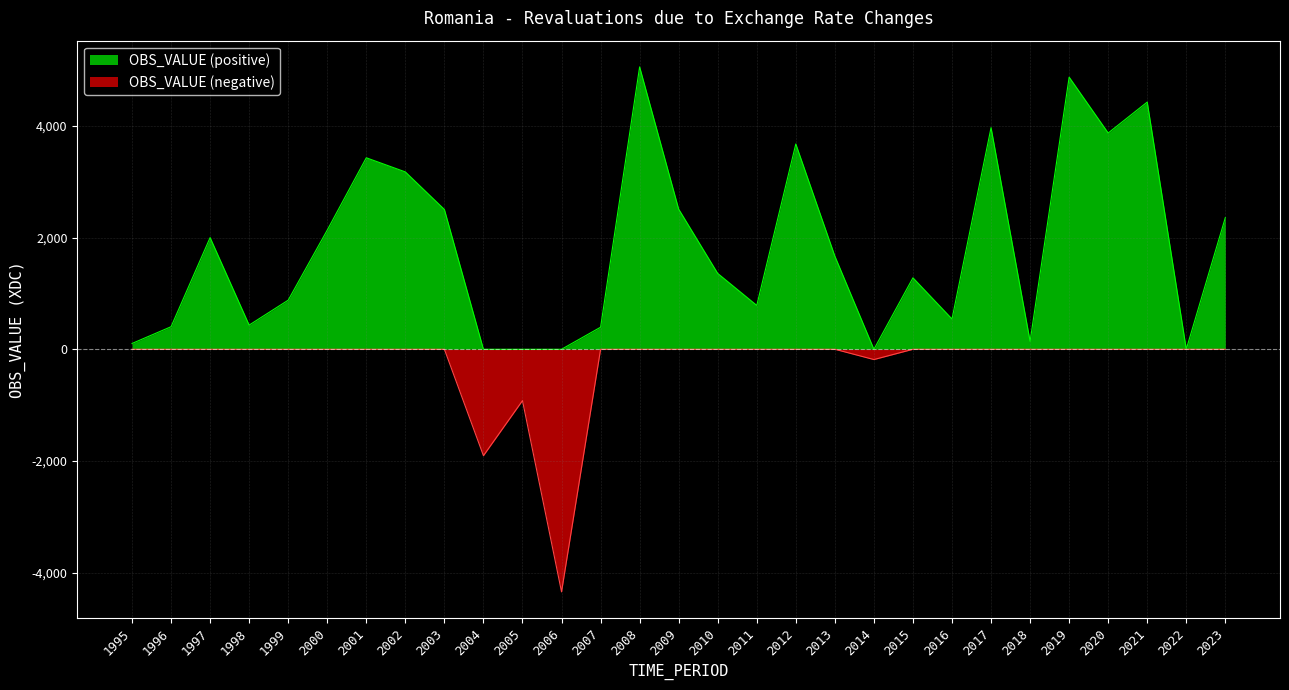

At which label is the value closest to 356?

2007